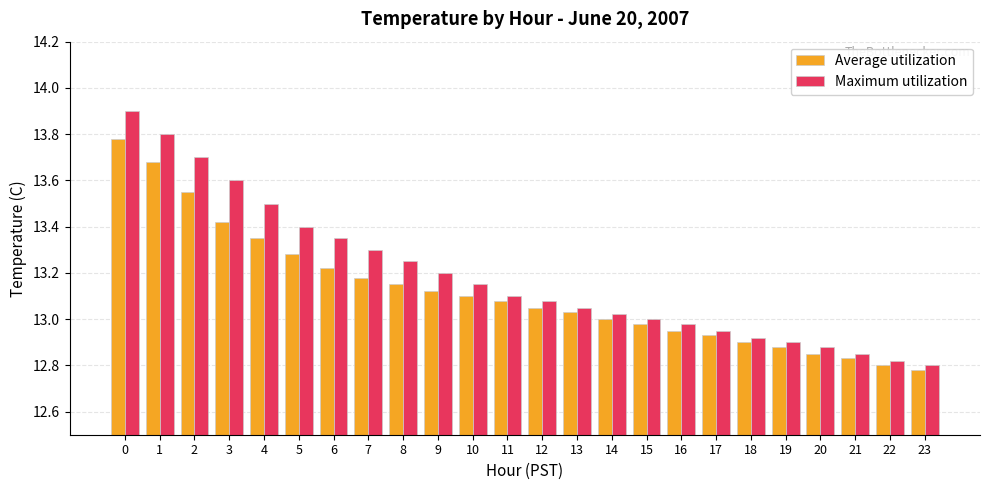

Is it true that Average utilization equals 22.5 at 17?

False